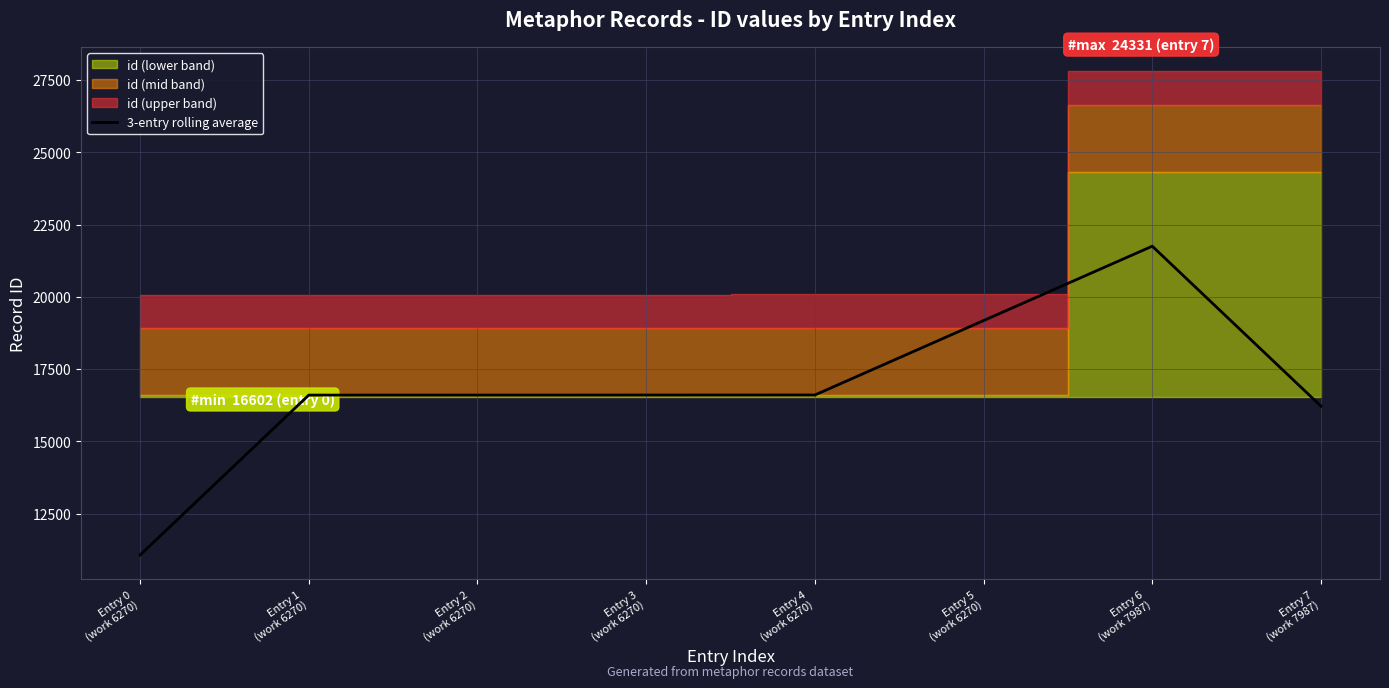

Reading left to right, list all the values displayed in this chart.

11068.3	16603.0	16604.0	16605.0	16606.0	19181.0	21756.0	16220.3